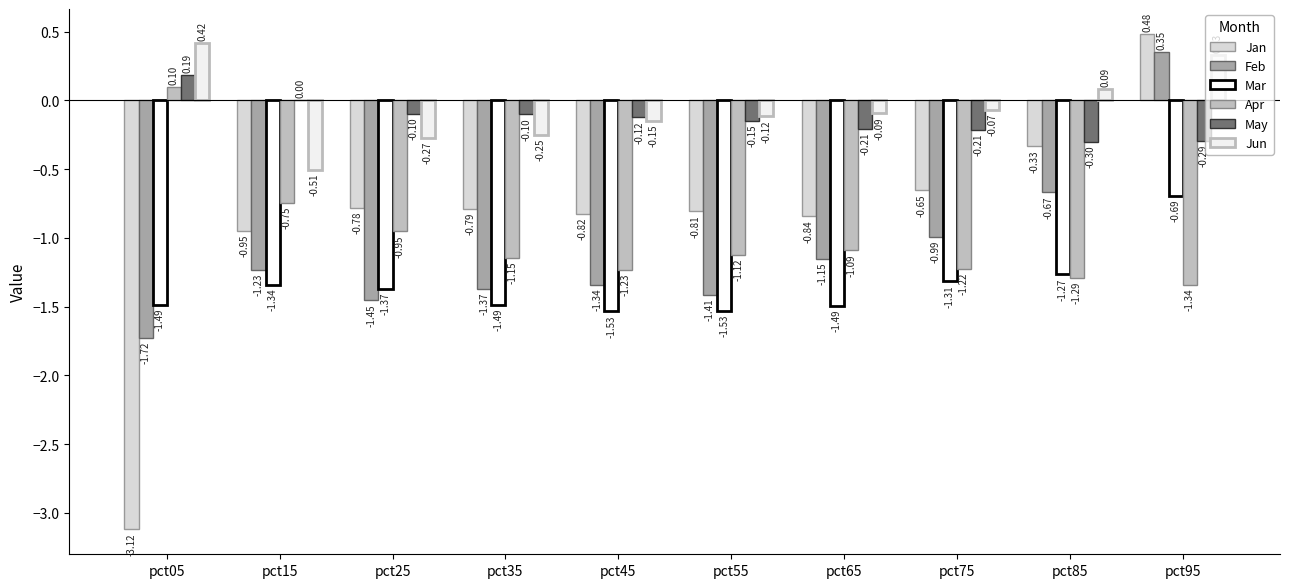

What is the total value across all series at pct45?

-5.2